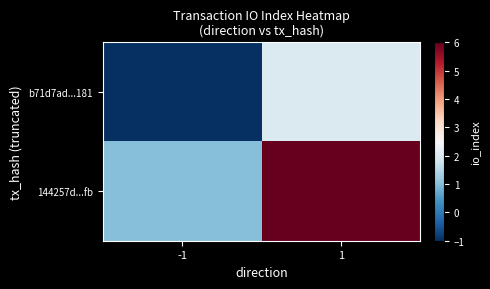

At which category does the chart reach its peak across all series?

1